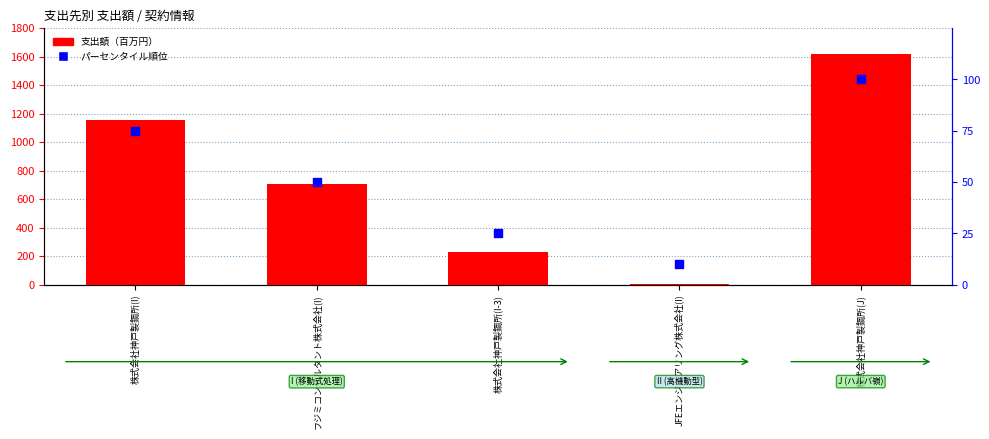

Which series has the largest total across all categories?

支出額（百万円）